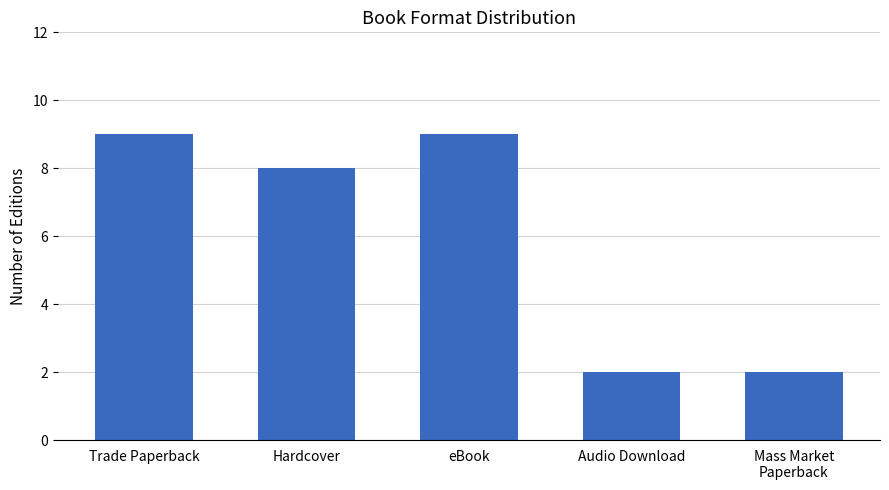

Reading left to right, transcribe all the data shown in this chart.

Trade Paperback=9	Hardcover=8	eBook=9	Audio Download=2	Mass Market
Paperback=2